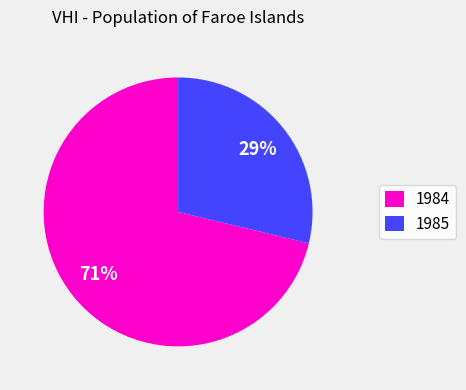

True or false: 1985 accounts for 21% of the total.

False